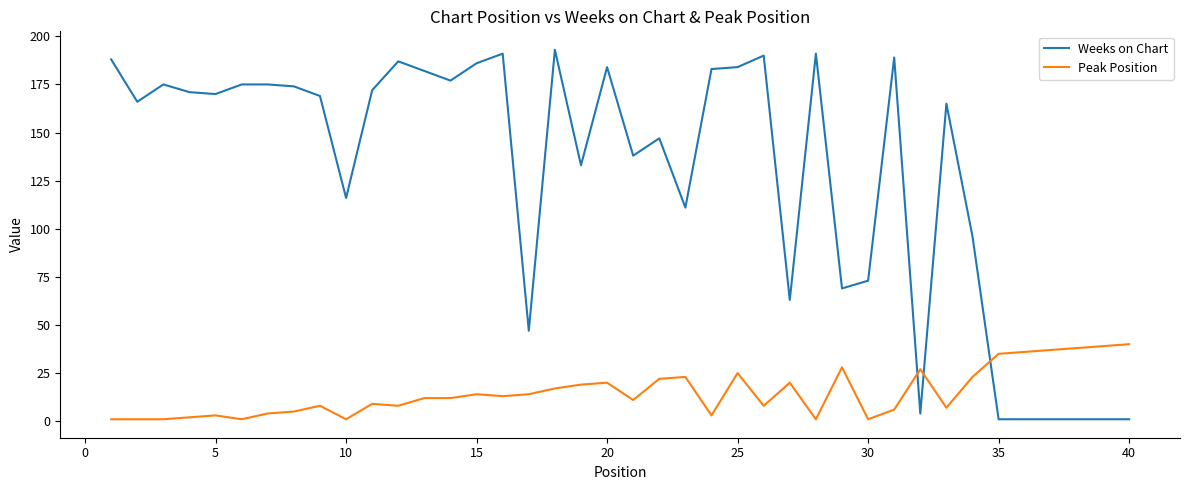

Which series has the widest spread of values?

Weeks on Chart